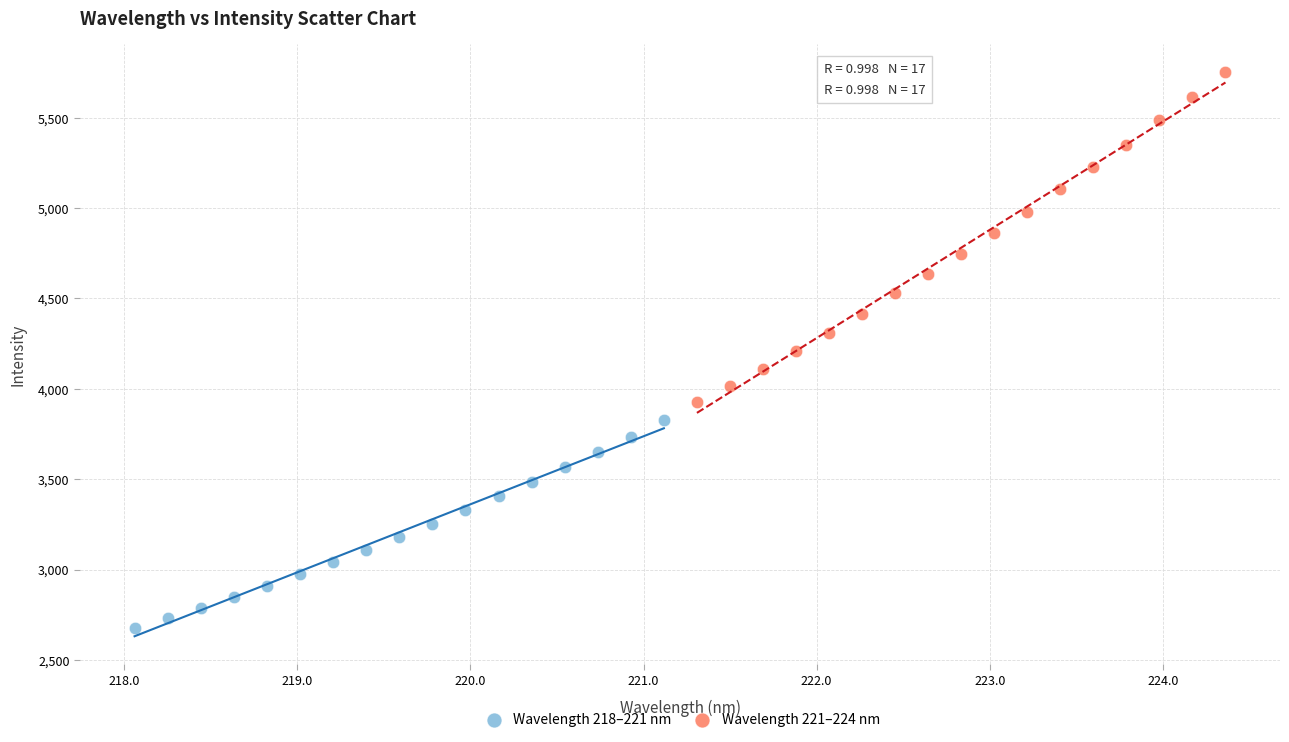

Which series contains the highest Y value?

Wavelength 221–224 nm